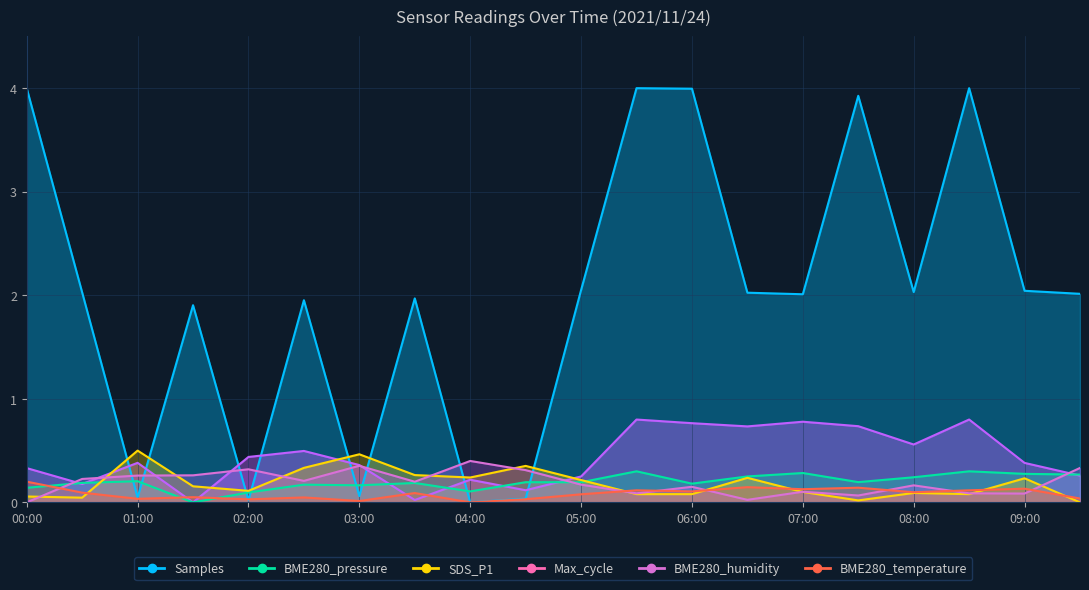

What is the average value of the Max_cycle series?

0.4